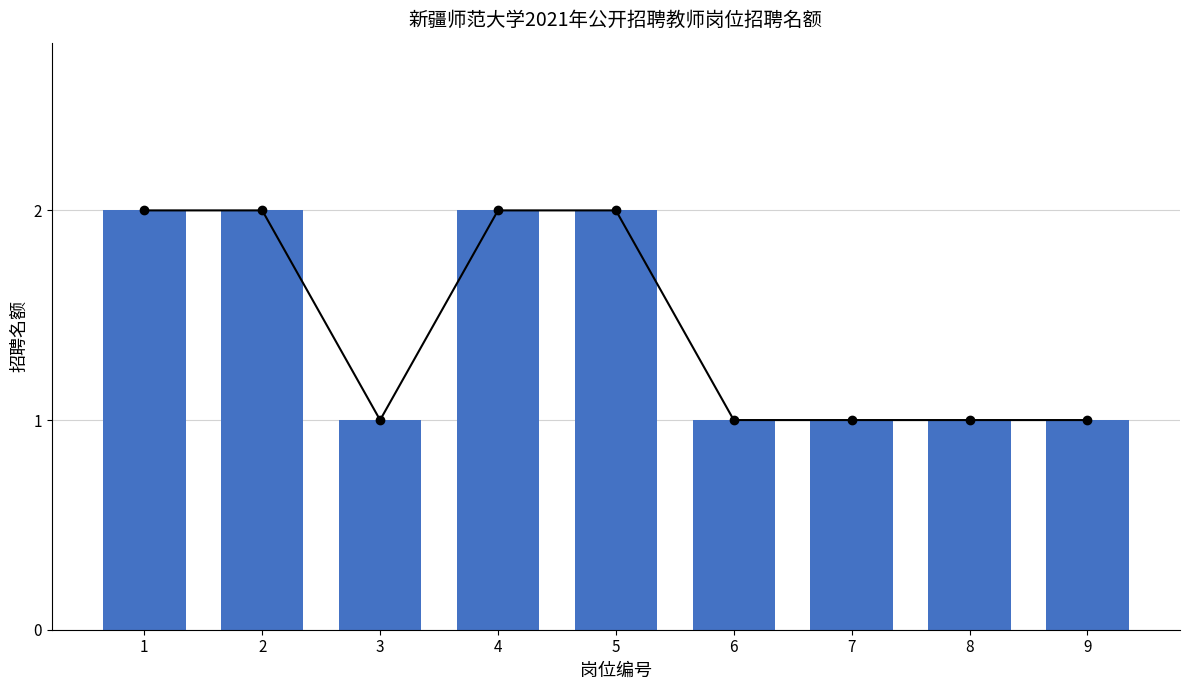

Which category has the highest value across all series?

1